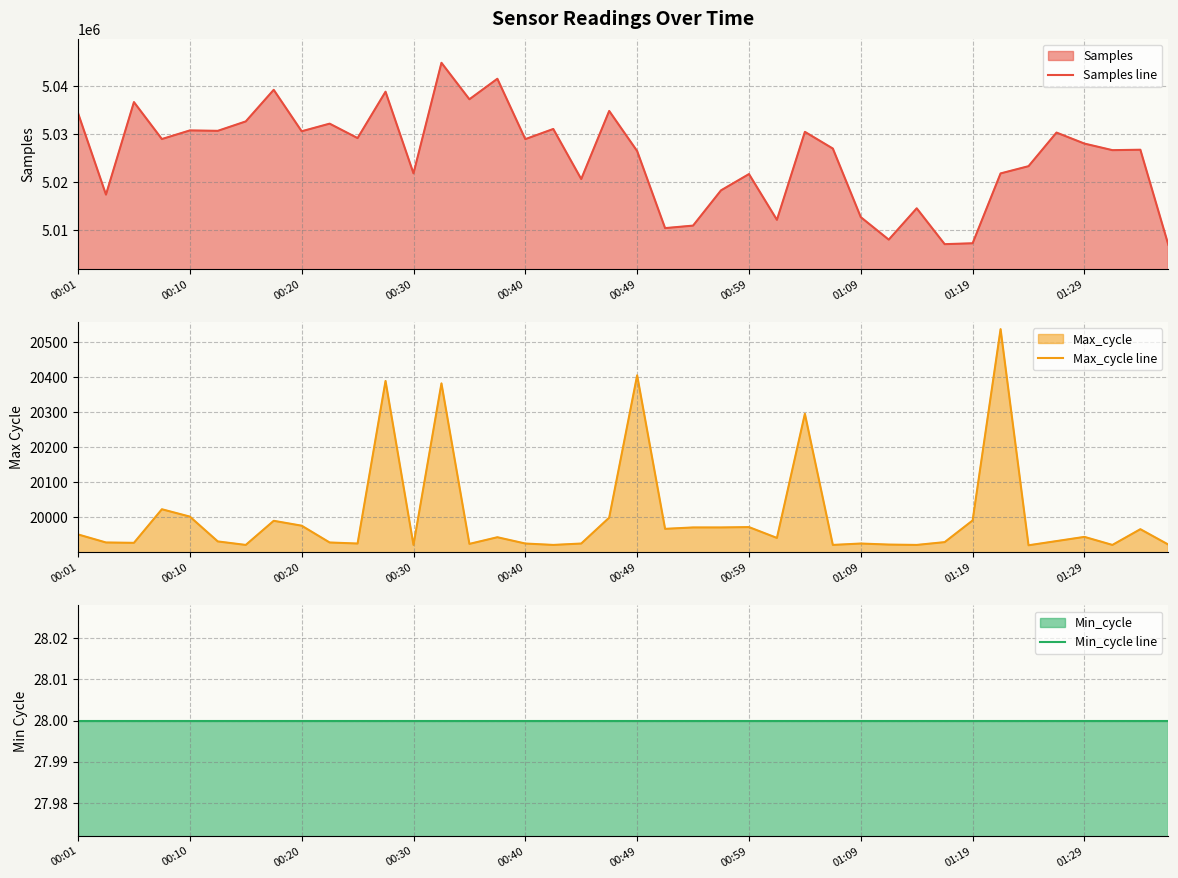

How many interior local peaks does the Max_cycle line series have?

12